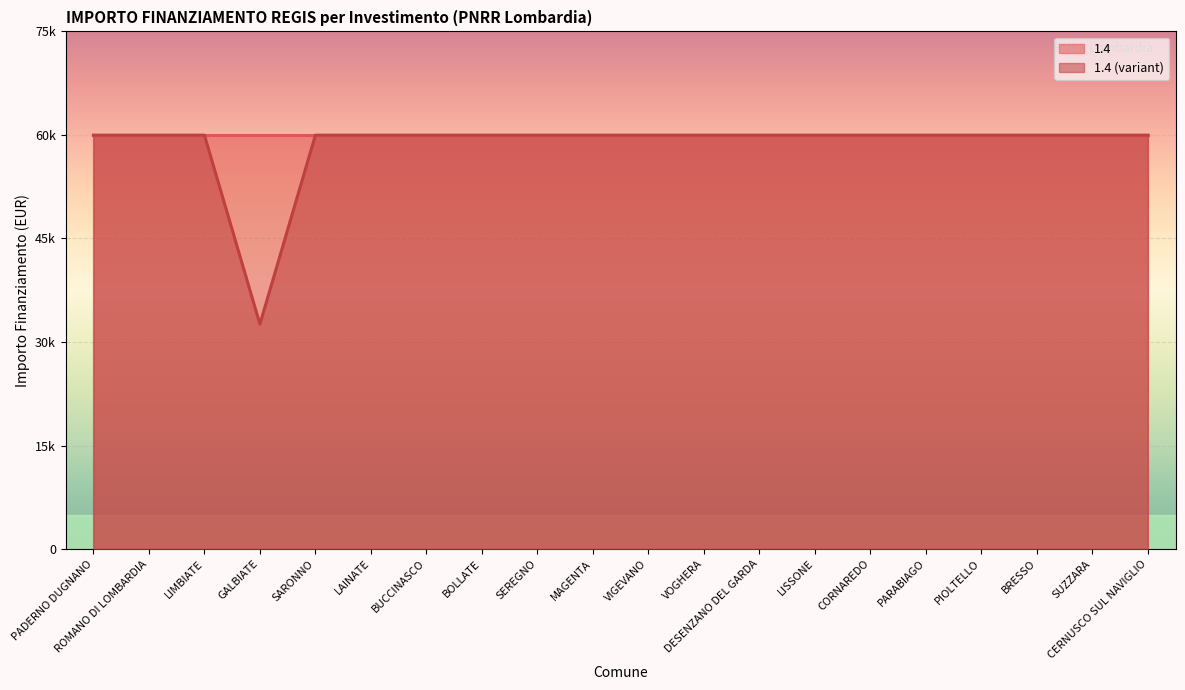

List the labels in order of value, smallest first.

GALBIATE, PADERNO DUGNANO, ROMANO DI LOMBARDIA, LIMBIATE, SARONNO, LAINATE, BUCCINASCO, BOLLATE, SEREGNO, MAGENTA, VIGEVANO, VOGHERA, DESENZANO DEL GARDA, LISSONE, CORNAREDO, PARABIAGO, PIOLTELLO, BRESSO, SUZZARA, CERNUSCO SUL NAVIGLIO